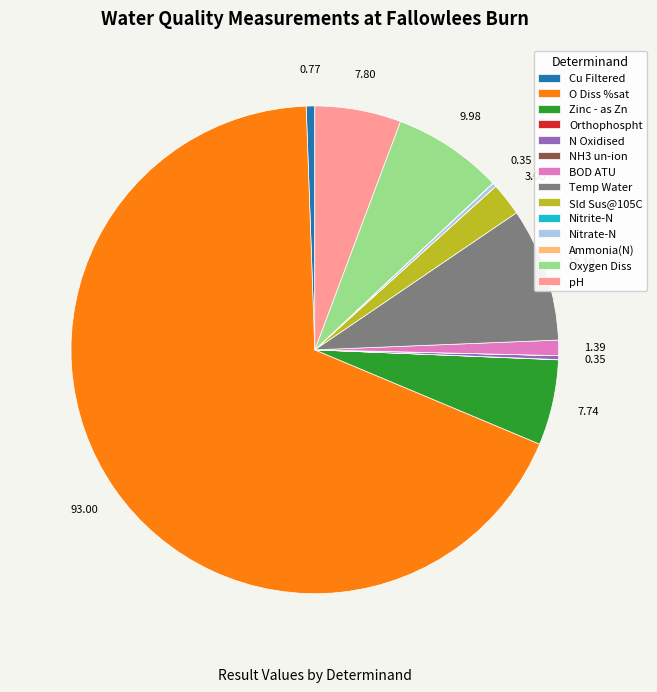

Which category has the biggest portion of the pie?

O Diss %sat